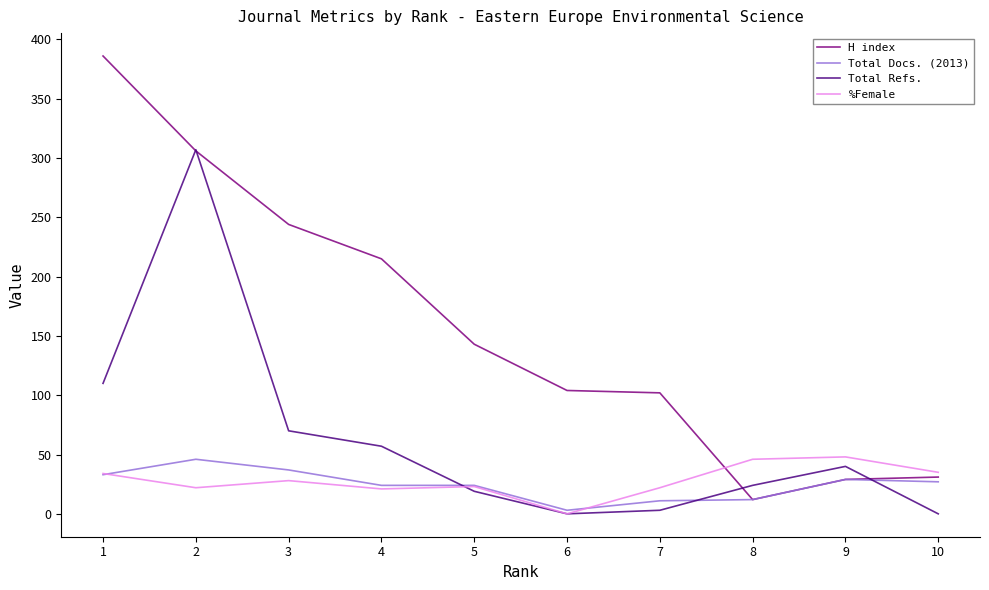

Which category has the highest value across all series?

1